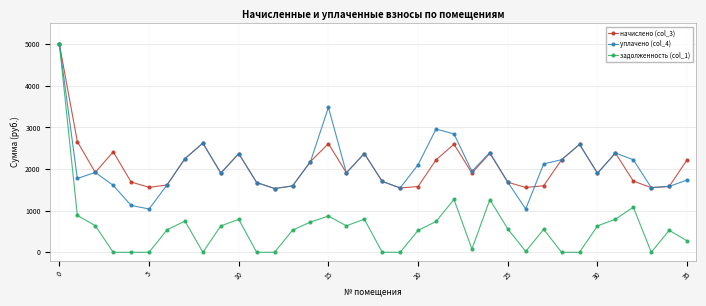

What is the maximum value shown in the chart?

5000.0